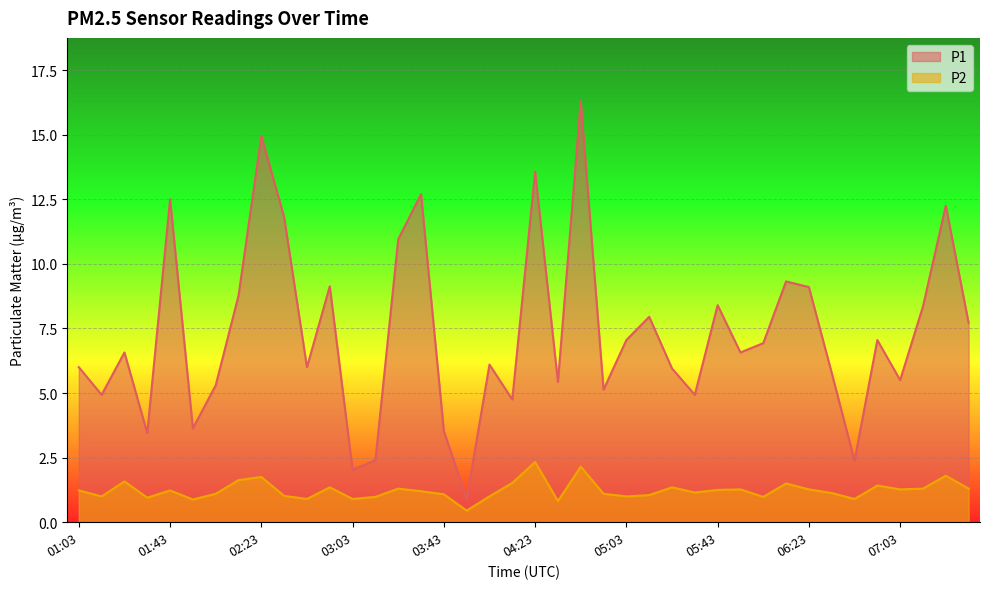

What is the approximate value of P2 at 05:53?

1.3